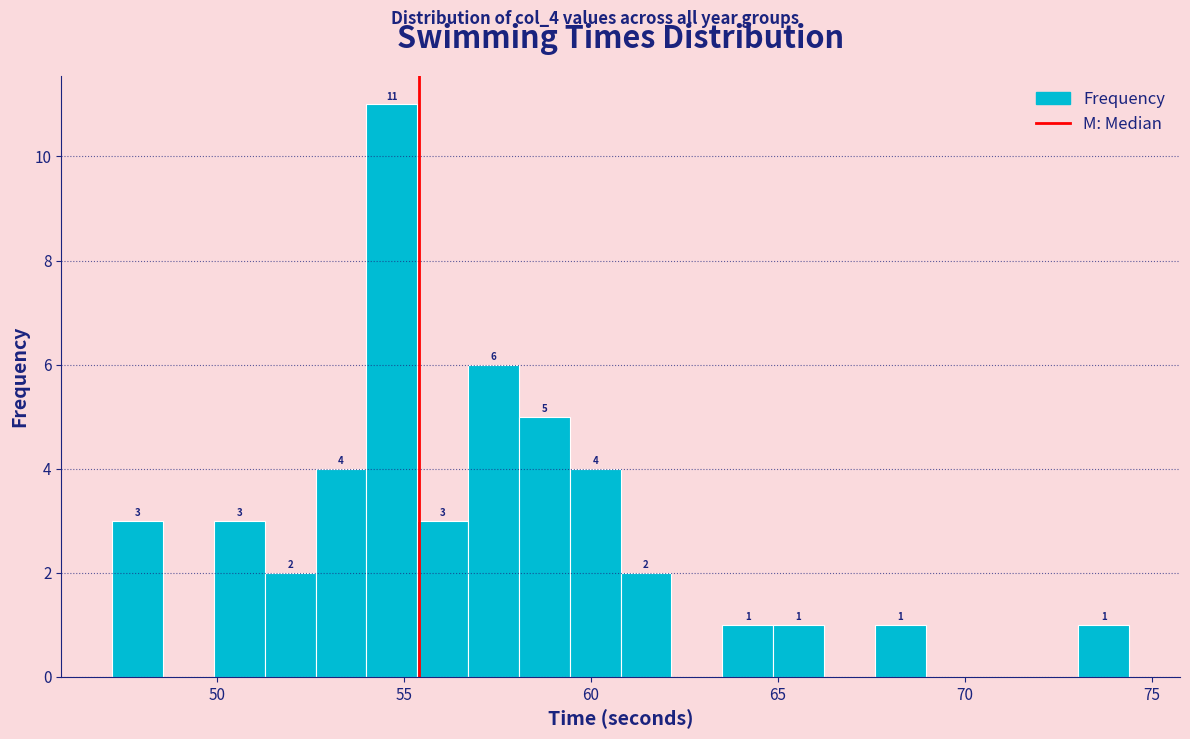

Around what value on the x-axis is the tallest bar? Give the approximate position of its centre, as read against the axis.

54.5